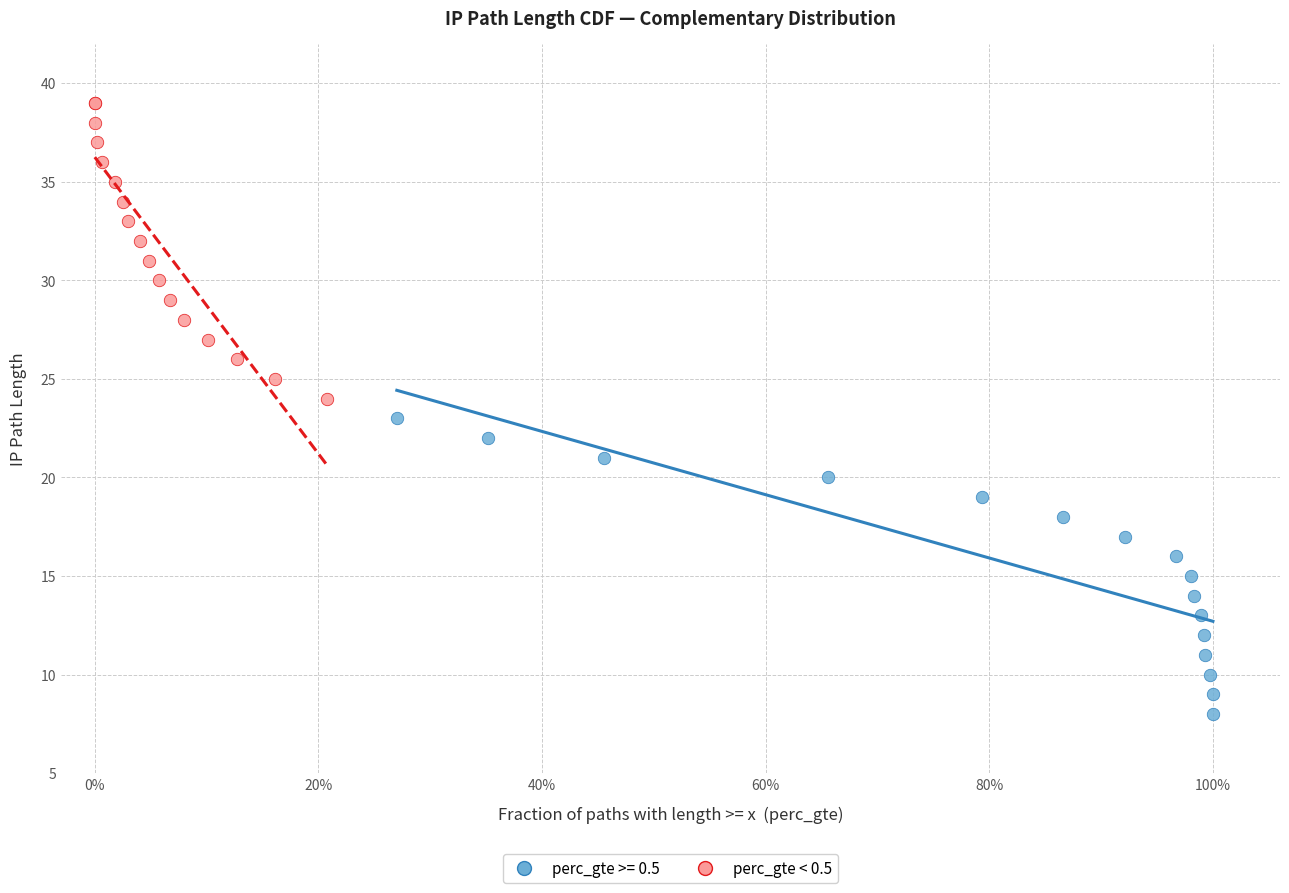

Which series contains the highest Y value?

perc_gte < 0.5